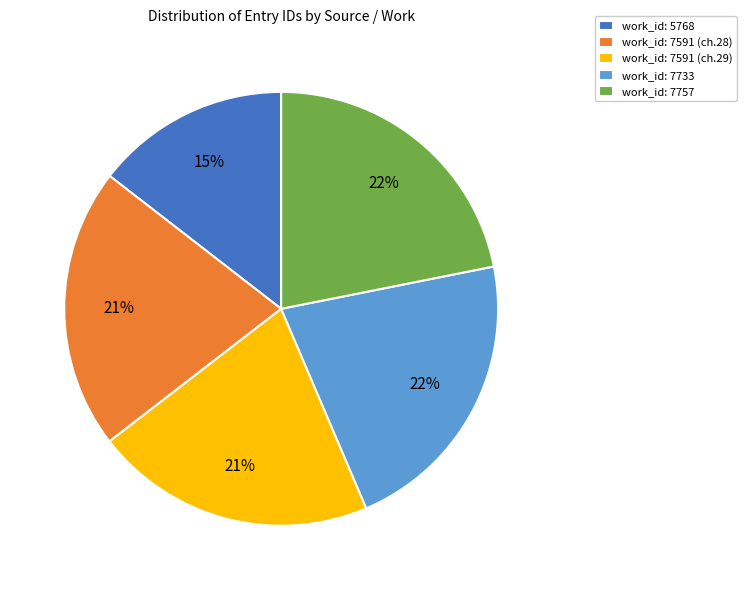

To the nearest percent, what portion does work_id: 7591 (ch.28) represent?

21%